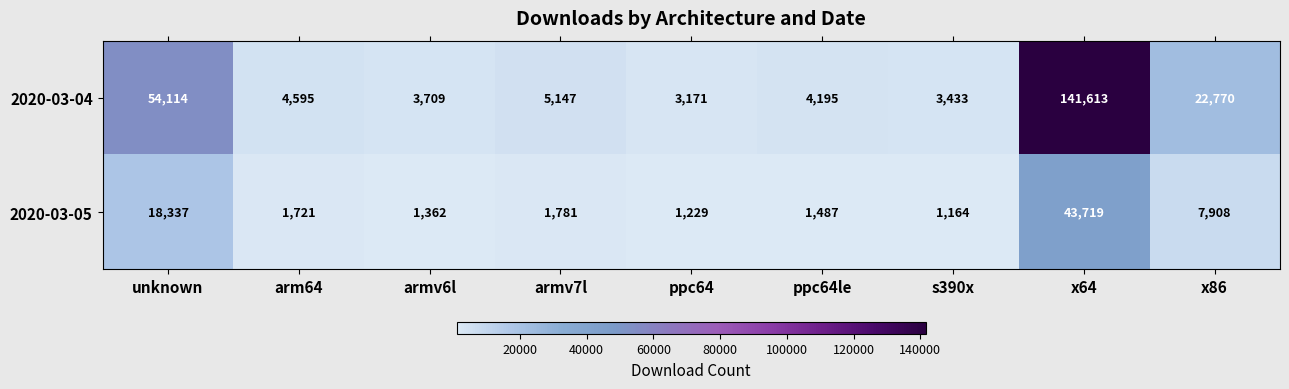

Where is 2020-03-04 nearest to the value 72392?

unknown